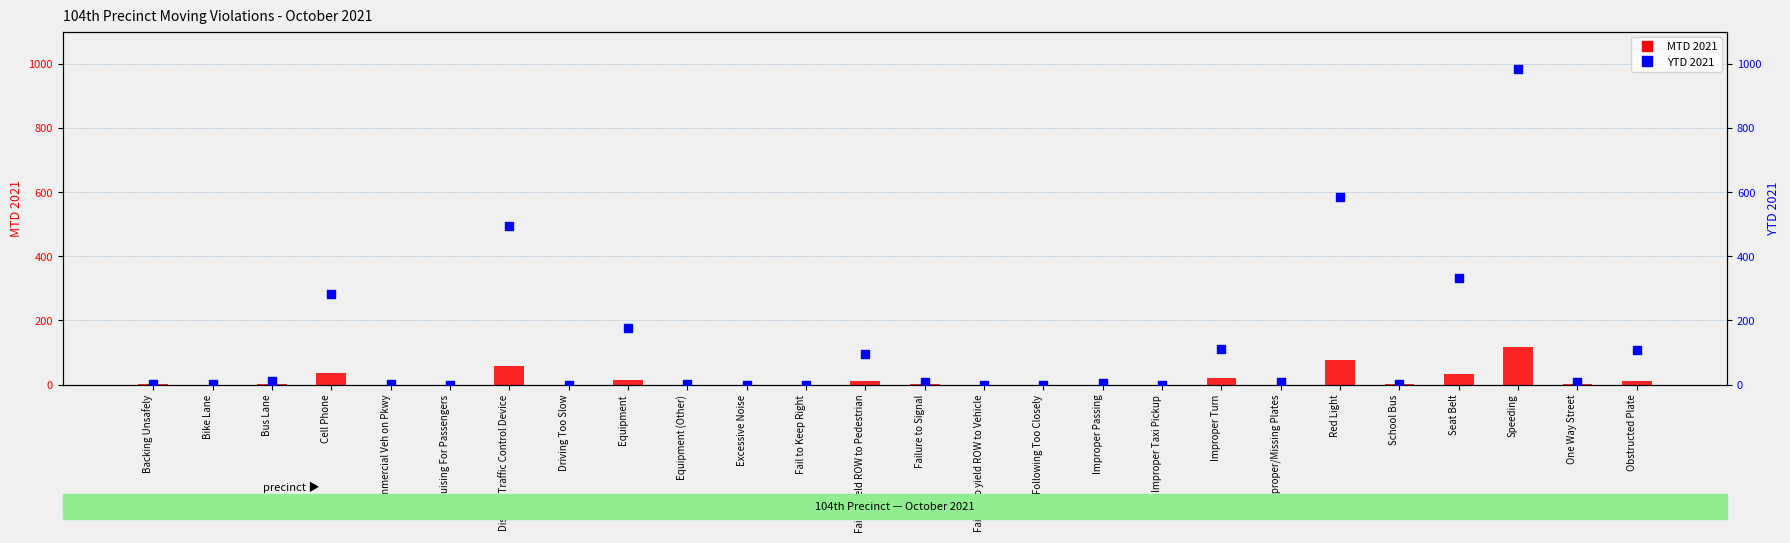

At how many categories does at least one series exceed 511?

2